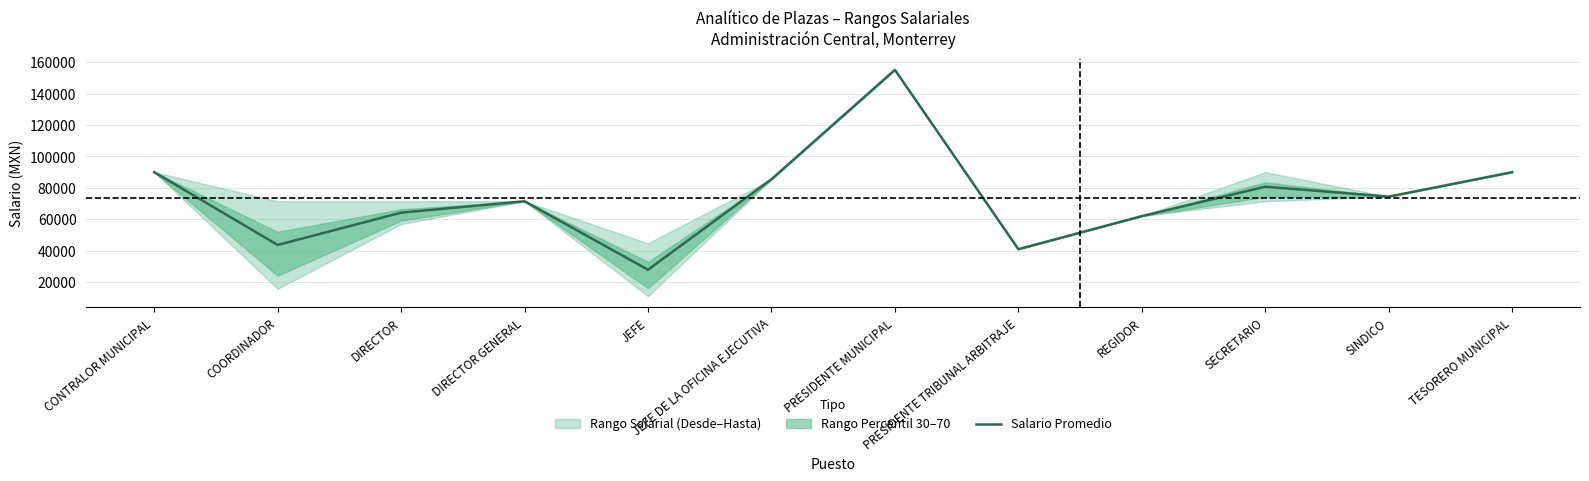

What is the label of the 2nd point from the left?

COORDINADOR